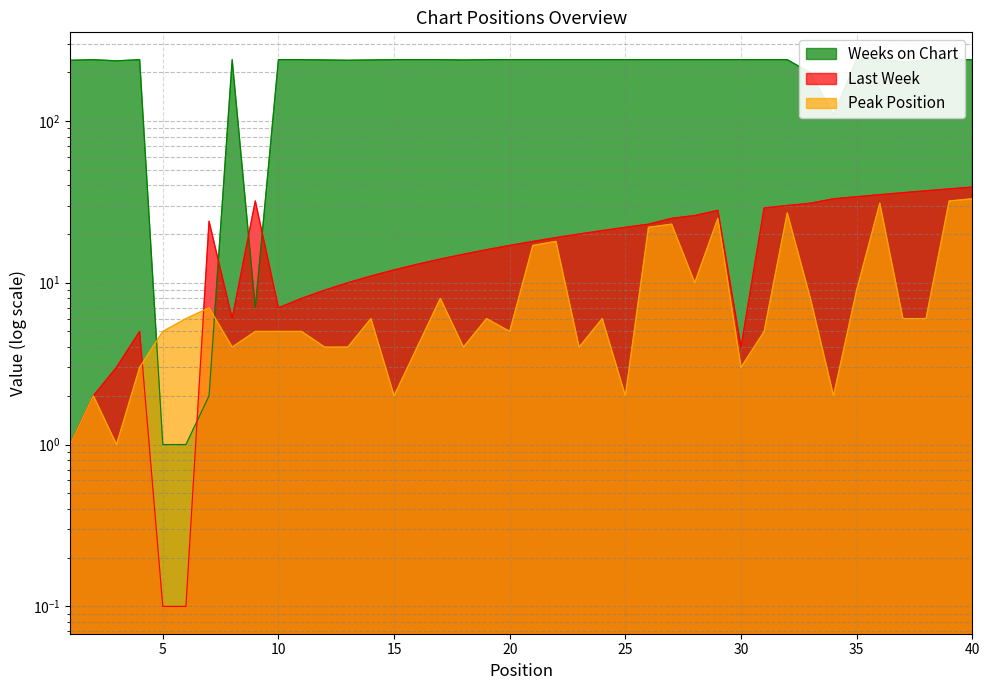

Where is Peak Position nearest to the value 17?

21